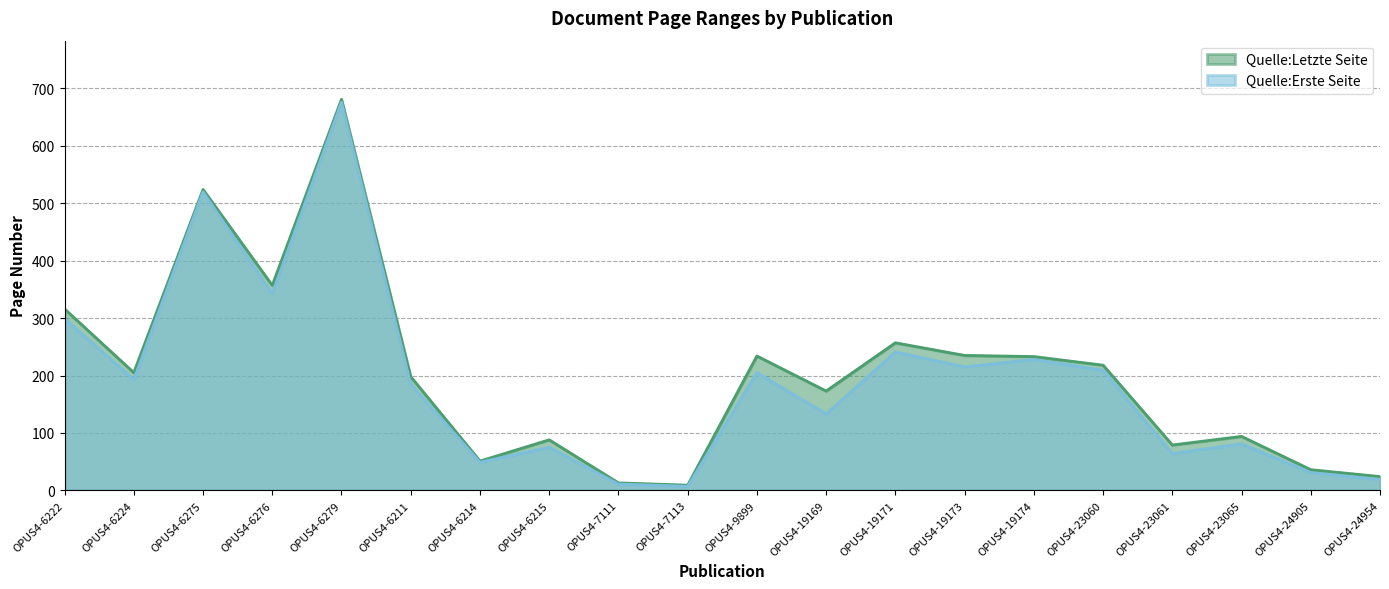

What are all the series names shown in the legend?

Quelle:Letzte Seite, Quelle:Erste Seite